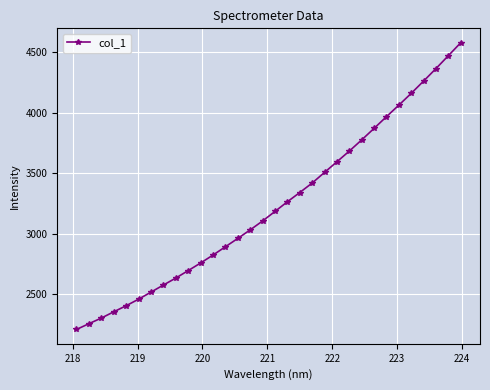

What is the average value?

3234.0